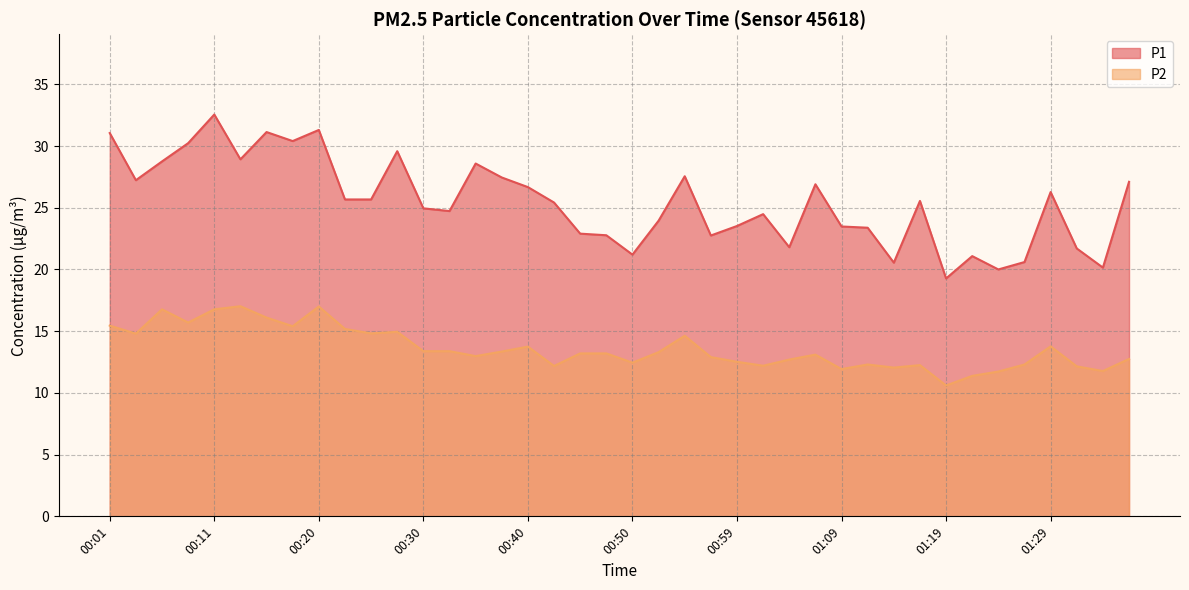

What is the label of the 40th point from the right?

00:01